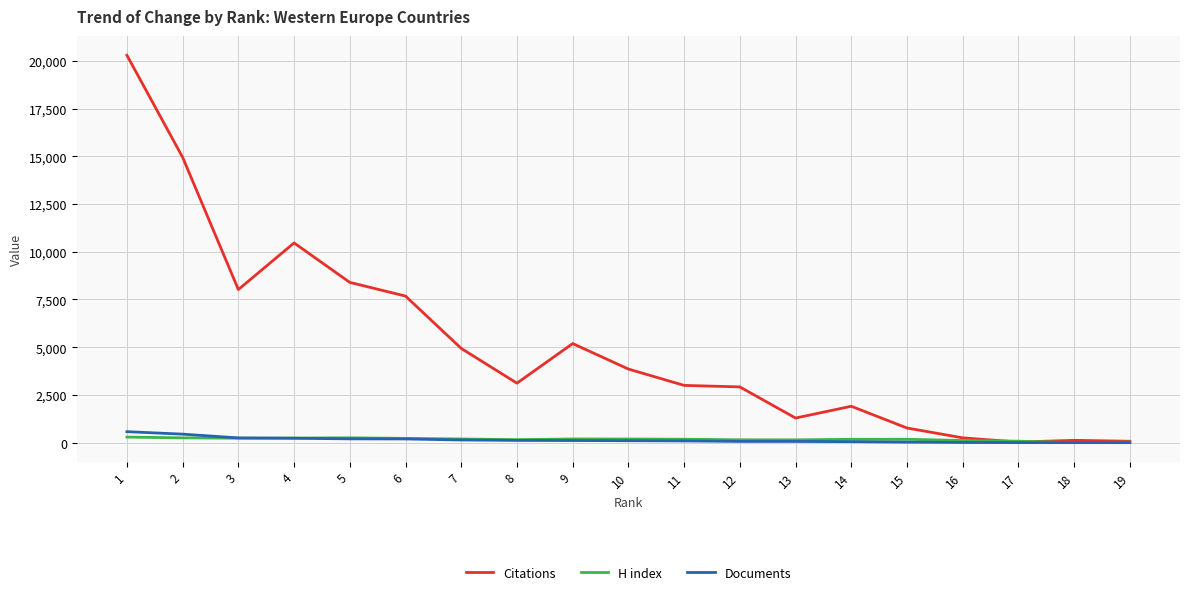

Which series has the widest spread of values?

Citations